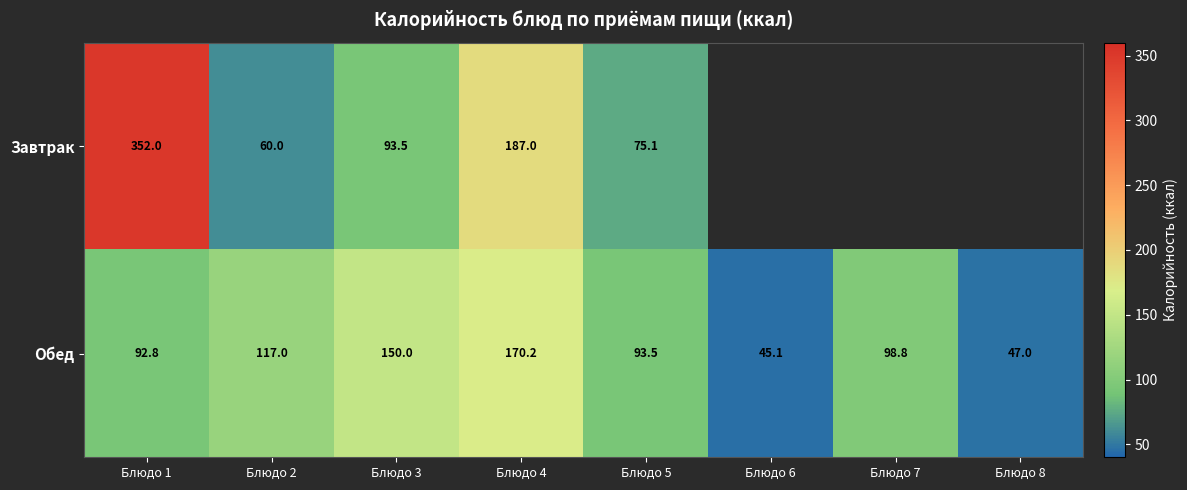

What is the spread (max minus min) of values at Блюдо 5?

18.4